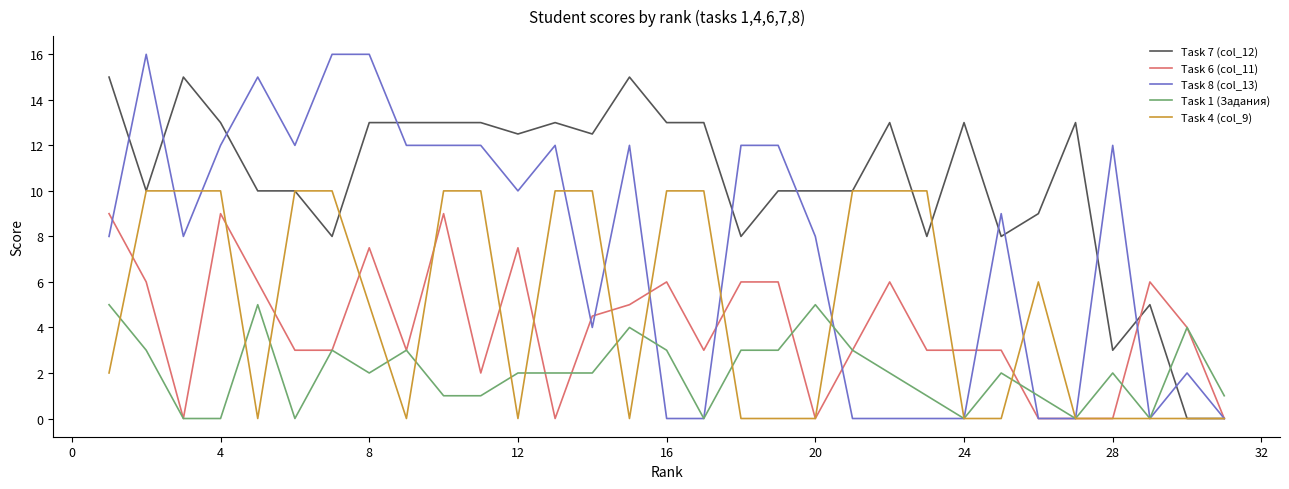

What are all the series names shown in the legend?

Task 7 (col_12), Task 6 (col_11), Task 8 (col_13), Task 1 (Задания), Task 4 (col_9)